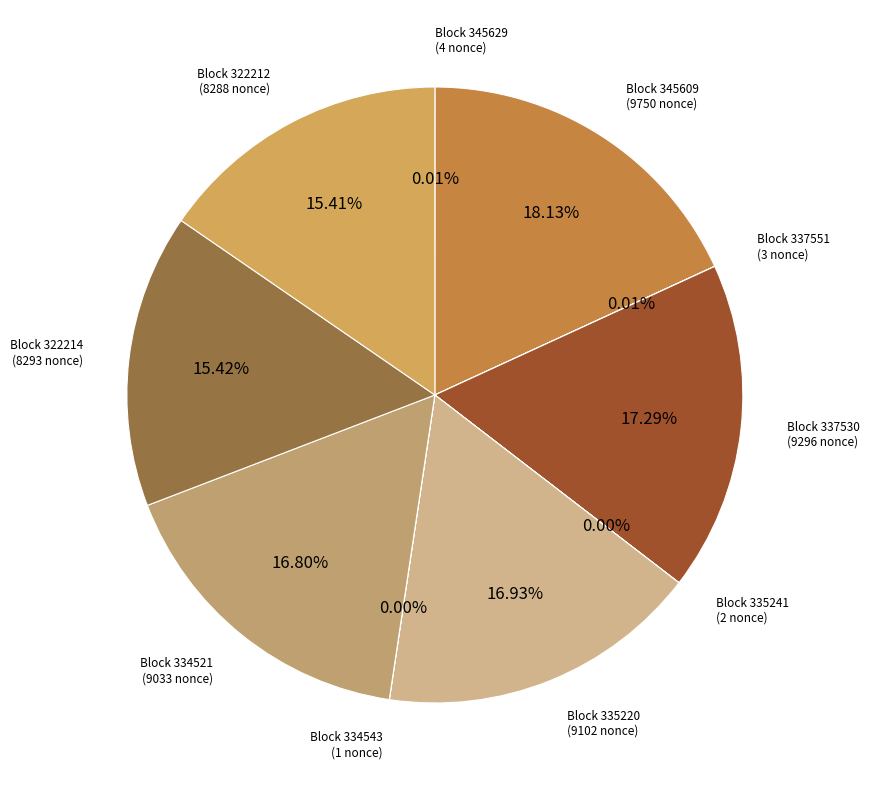

Is there any slice that represents more than half of the pie?

No